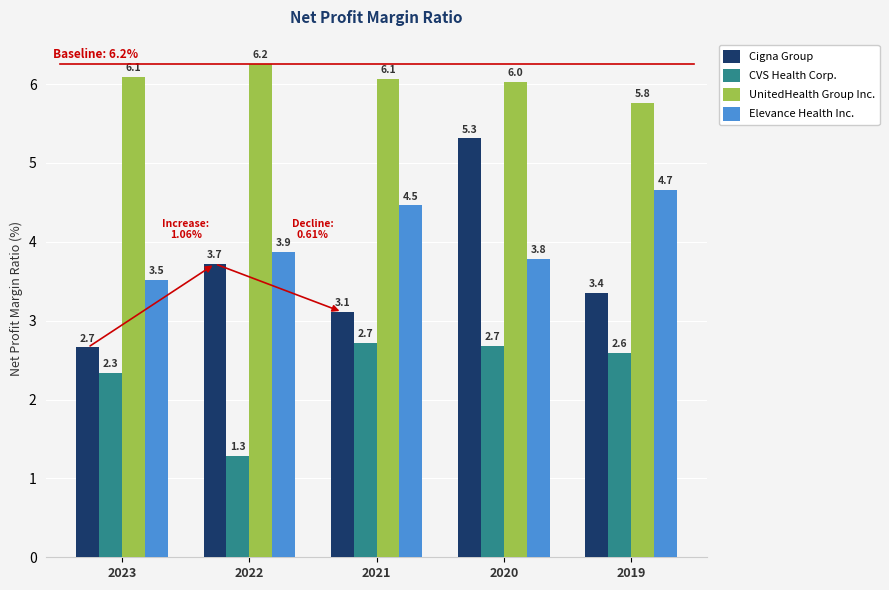

How many series are shown in this chart?

4